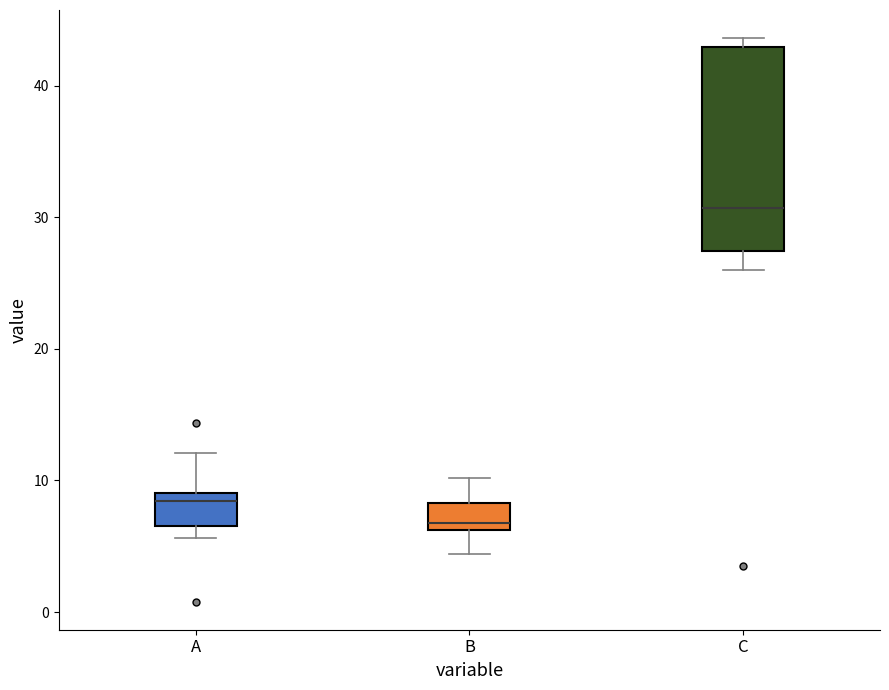

Reading left to right, transcribe this box plot: for each box, give where its median line is, the range the box spans, and where its two whiskers end, as read against the y-axis. The values are not printed on the chart, so give them approximately, as read against the axis.

A: median 8, box 7 to 9, whiskers 6 to 12
B: median 7, box 6 to 8, whiskers 4 to 10
C: median 31, box 27 to 43, whiskers 26 to 44